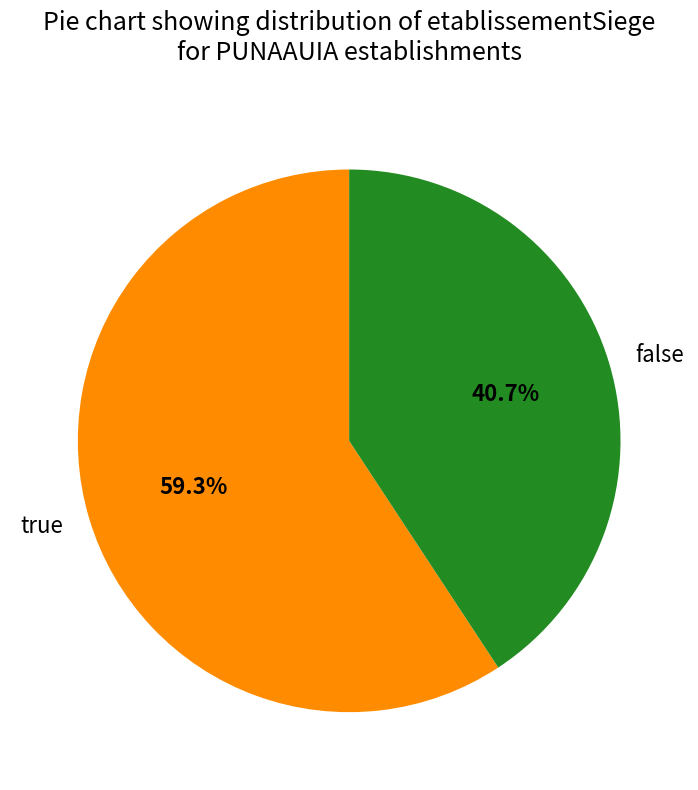

Which slice represents more than half of the pie?

true